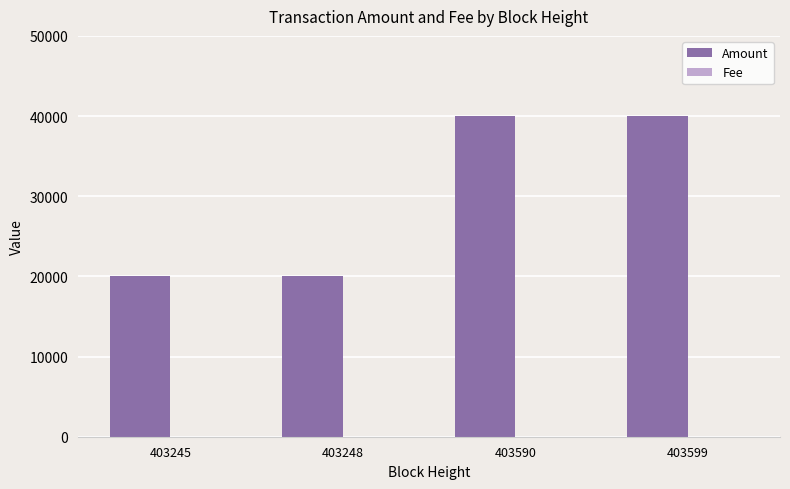

The Amount series shows 4860 at 403248. True or false?

False